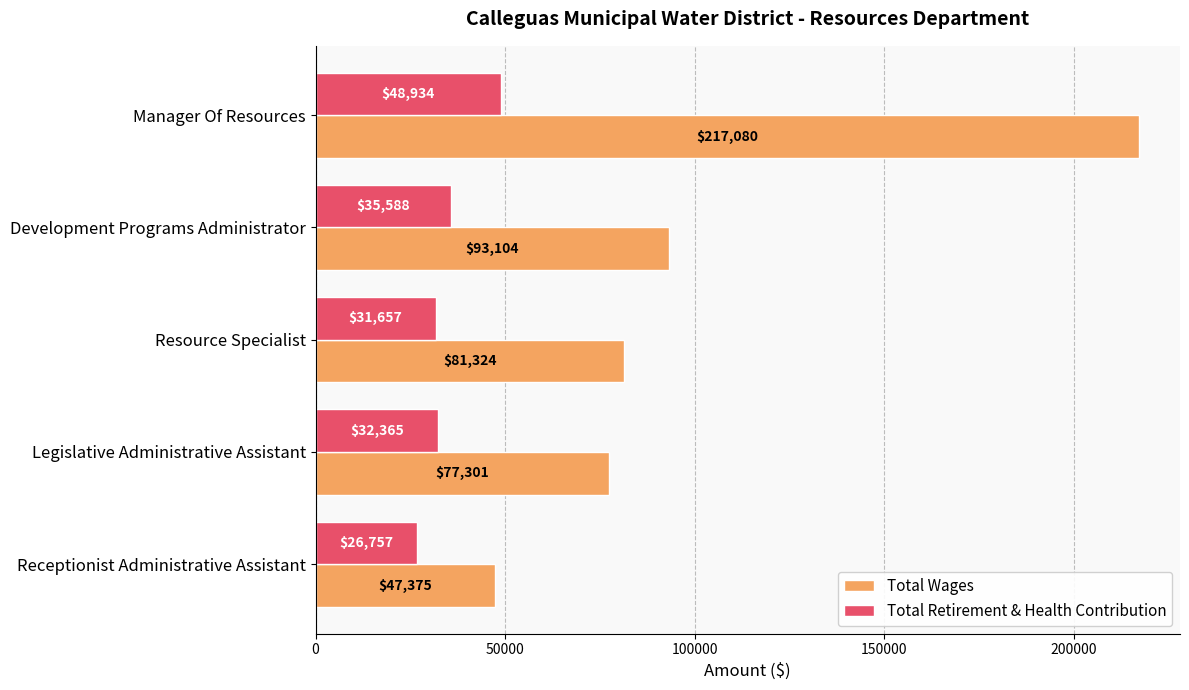

What is the total value across all series at Resource Specialist?

112981